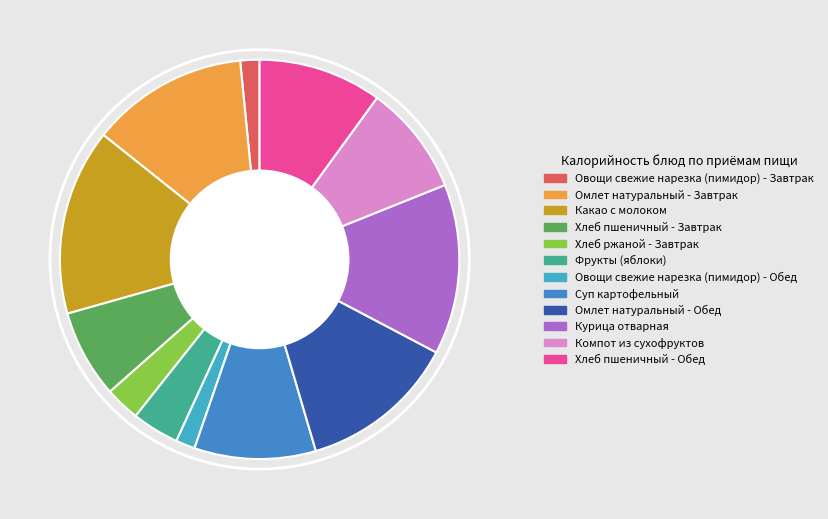

Is Какао с молоком the majority of the pie?

No